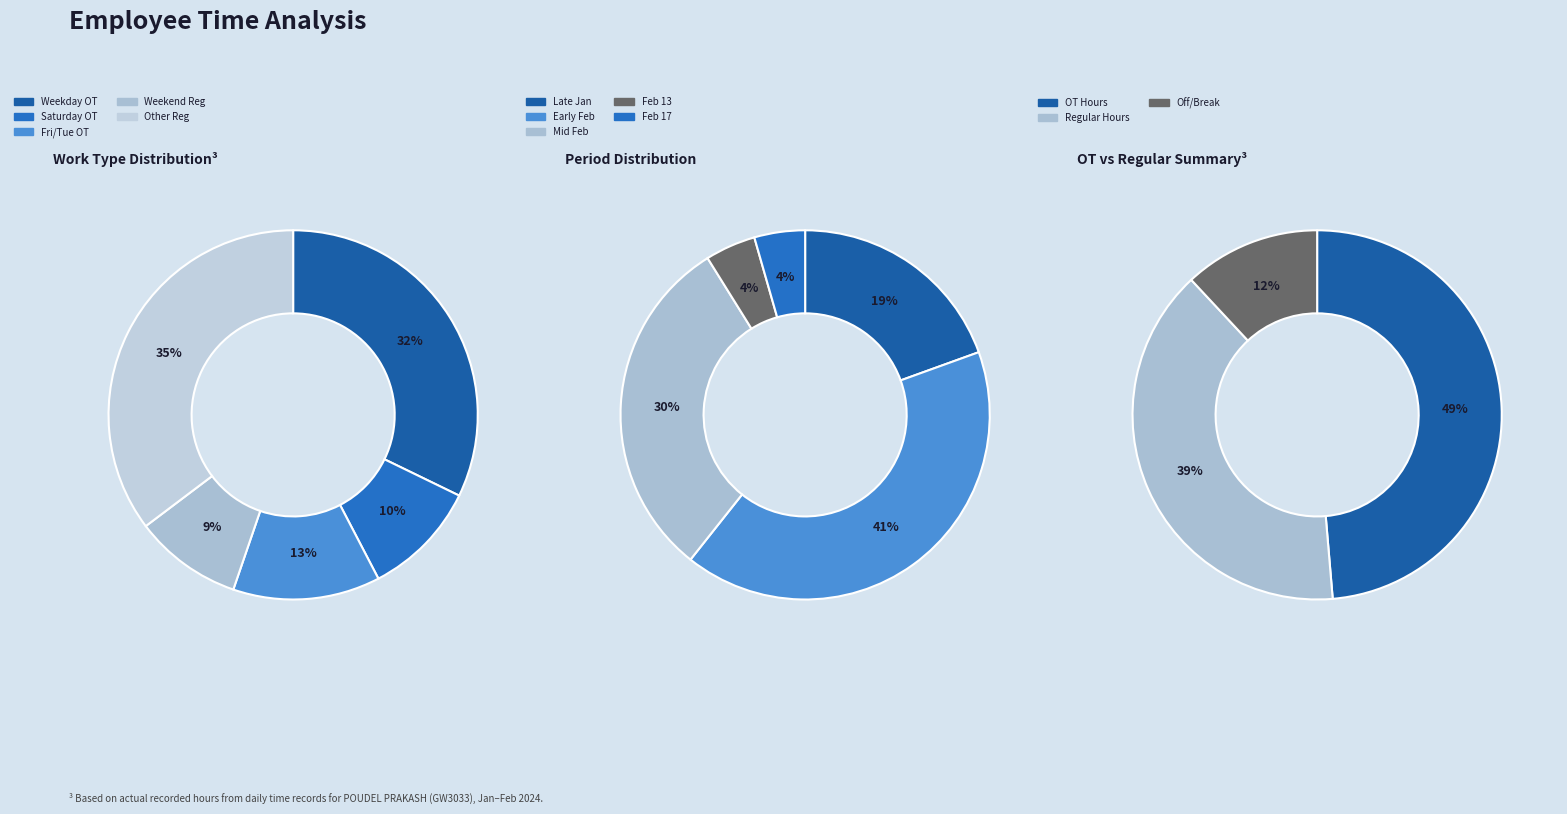

Which series has the largest range (max minus min)?

Regular (hours)